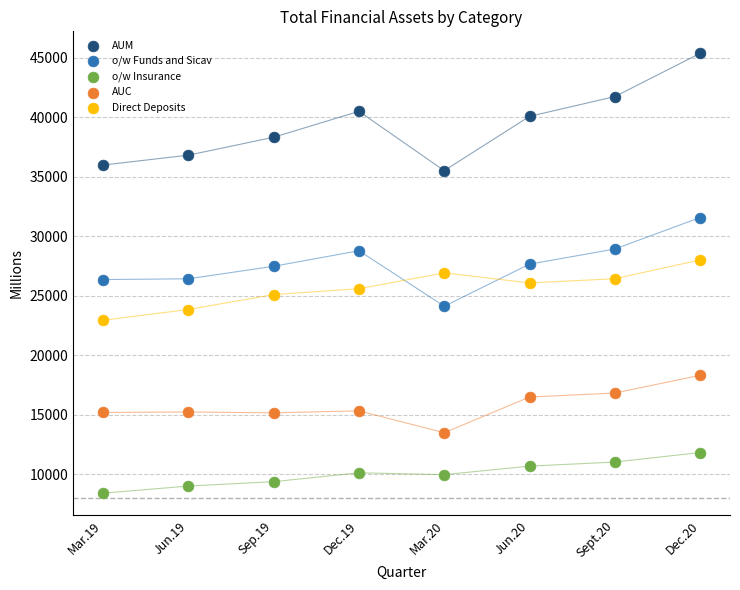

Across all data points, what is the range of Y values (max minus min)?

36980.3